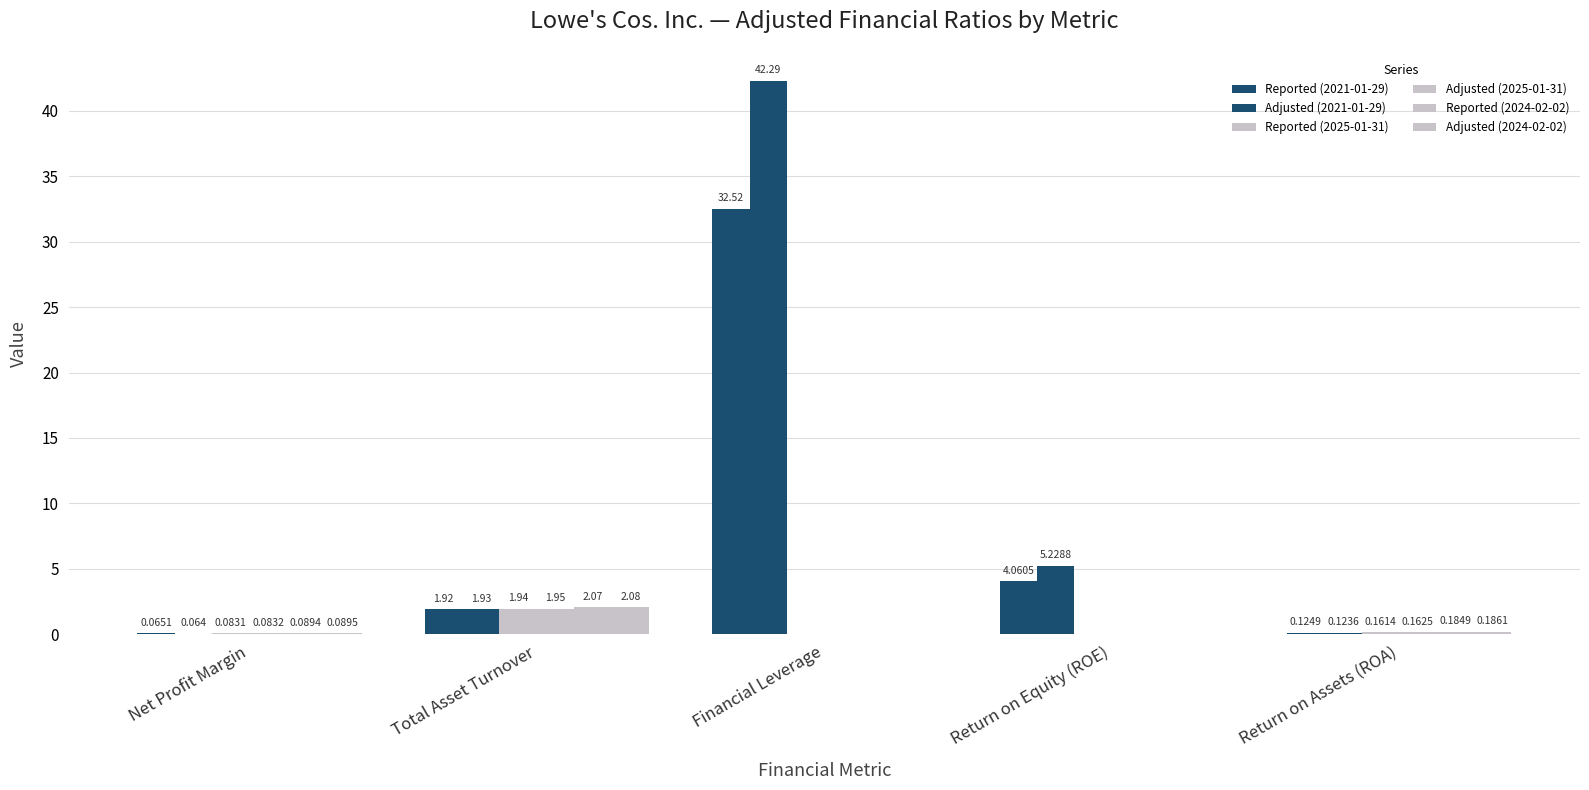

Does the chart contain stacked bars?

No